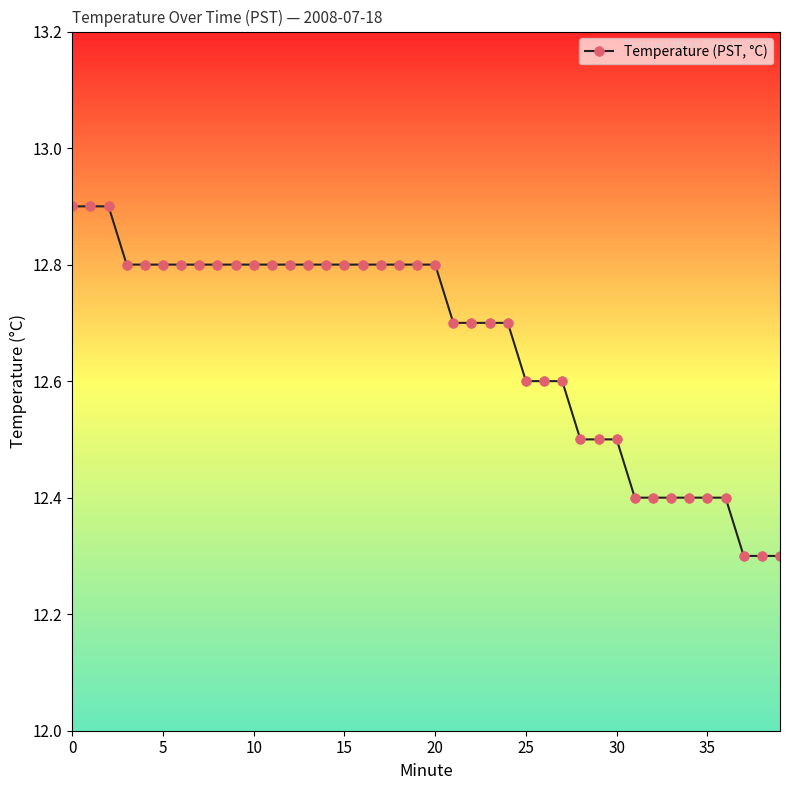

What is the sum of all values?

506.5